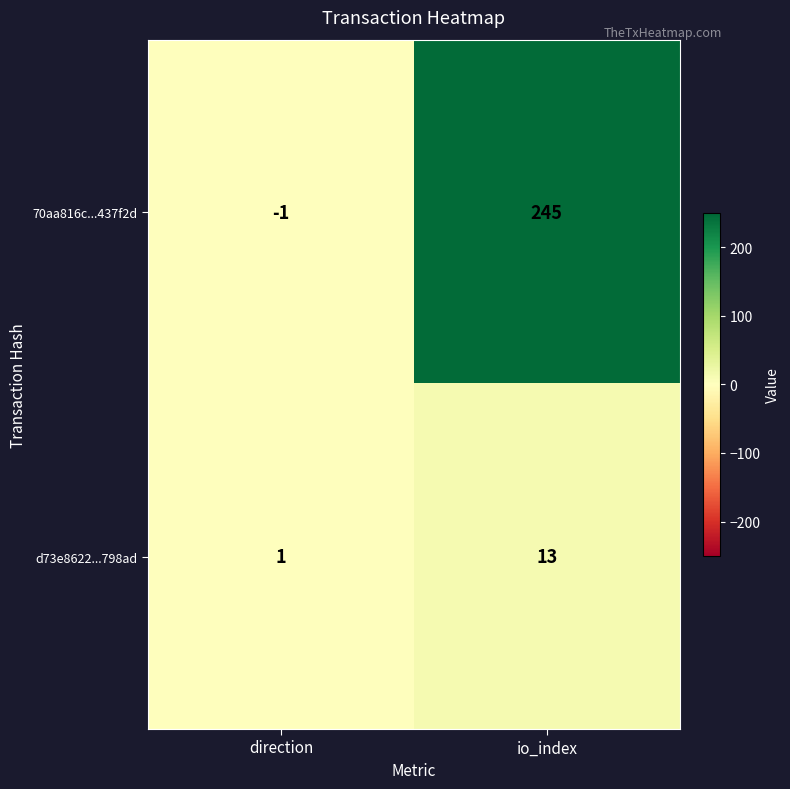

What is the maximum value shown in the chart?

245